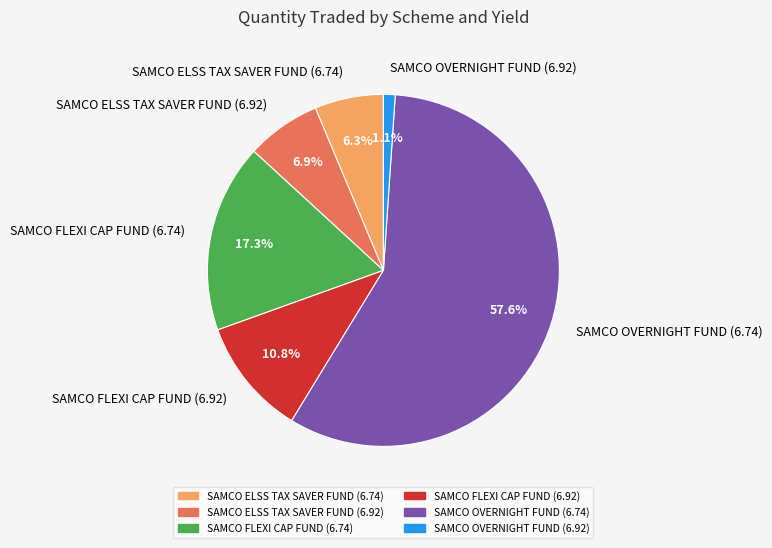

Combined, what portion of the pie is SAMCO OVERNIGHT FUND (6.74) and SAMCO OVERNIGHT FUND (6.92)?

58.7%